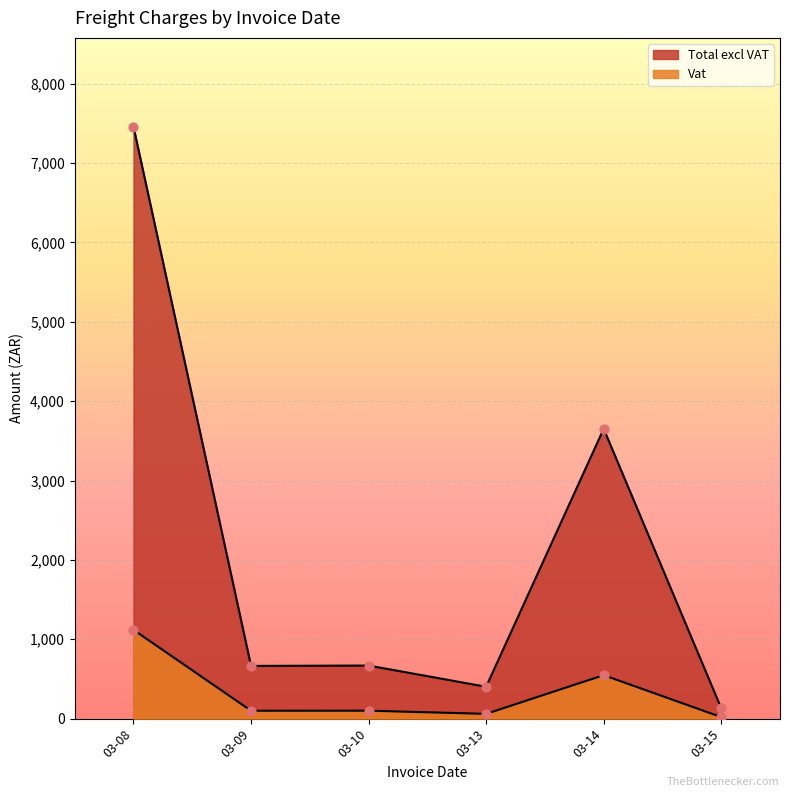

At how many categories does at least one series exceed 4658?

1